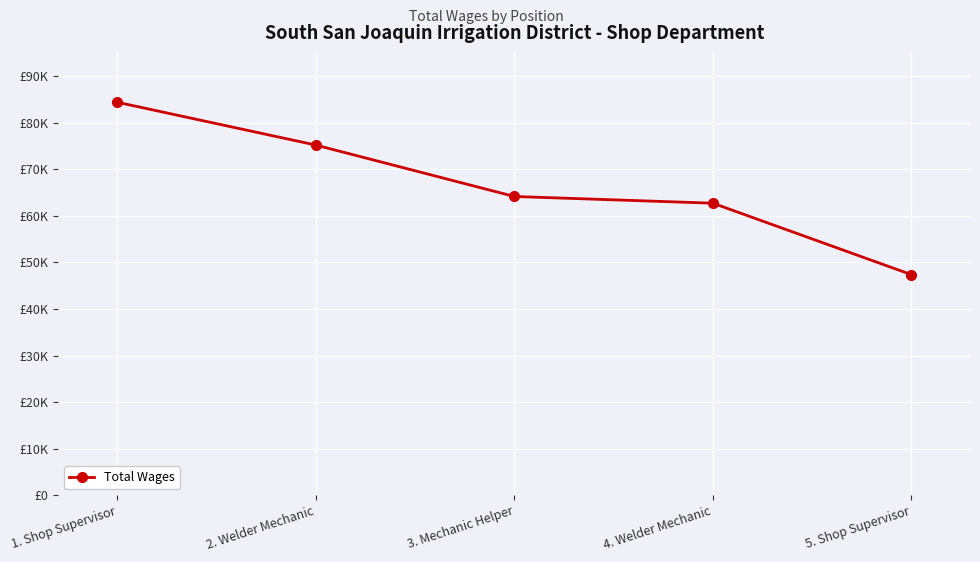

What is the label of the 3rd point from the left?

3. Mechanic Helper